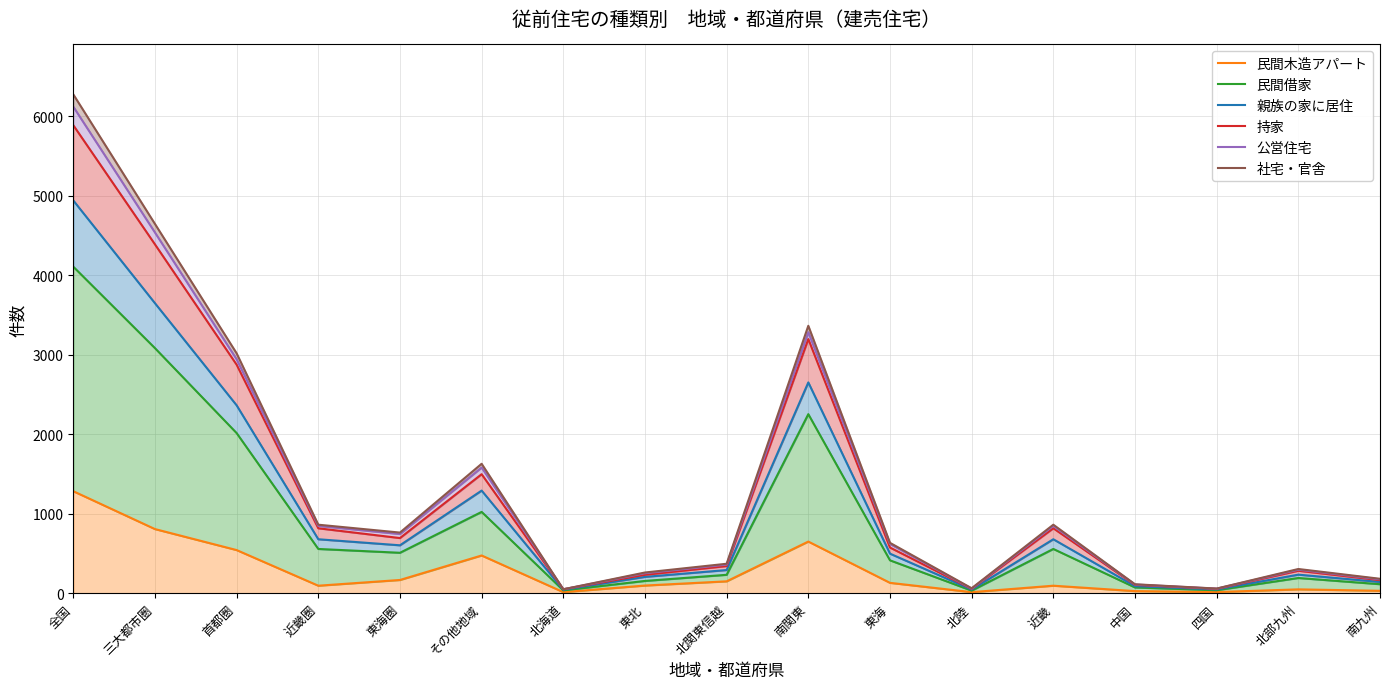

What is the label of the 9th point from the left?

北関東信越